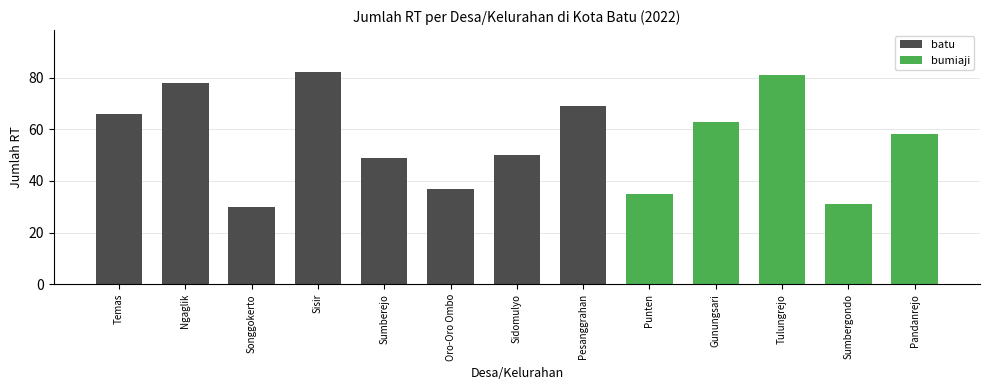

What is the sum of all values?

729